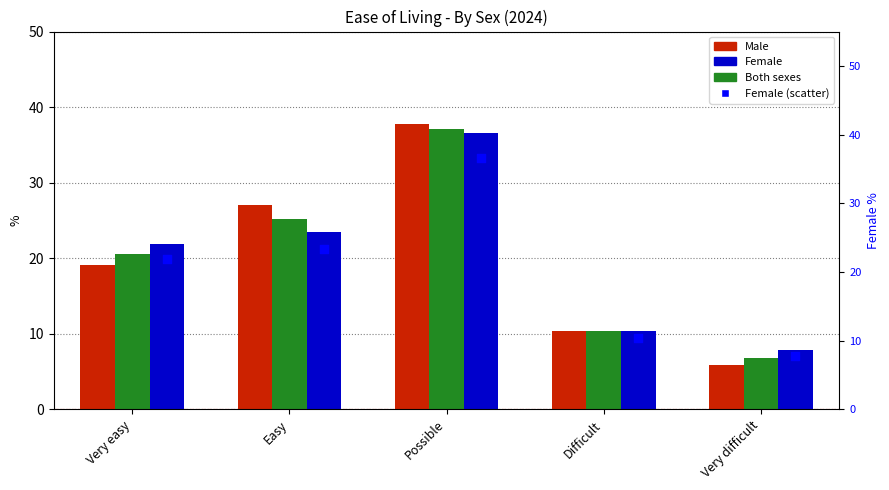

Which series reaches the maximum Y coordinate?

Male